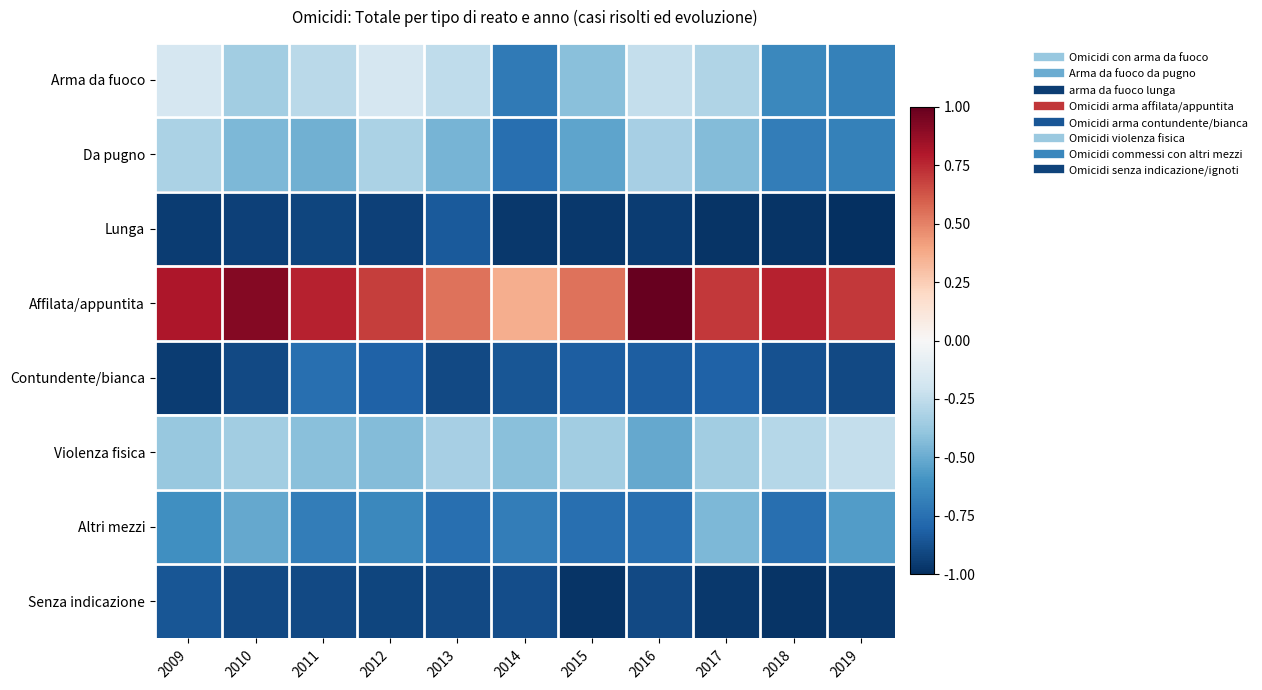

What is the total value across all series at 2013?

-3.9